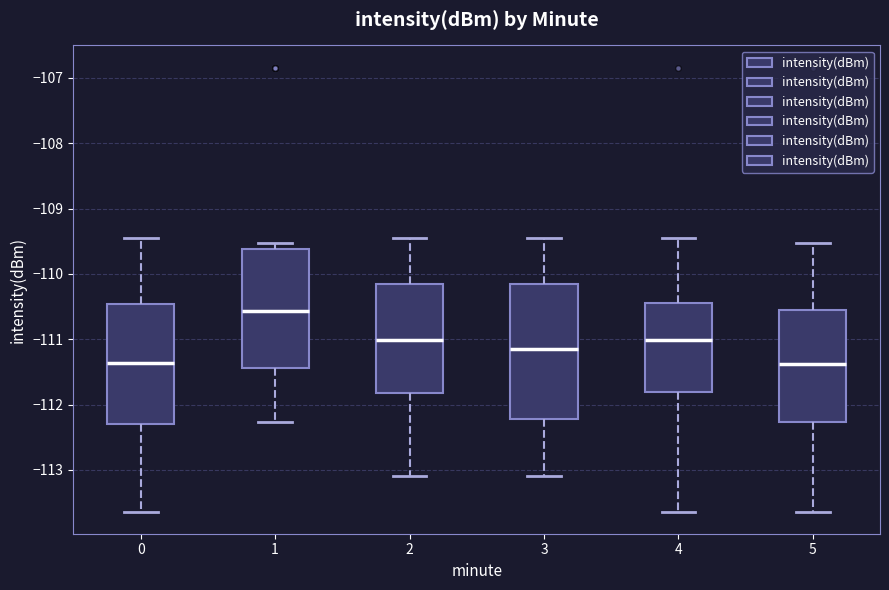

Which box has the highest median line?

1